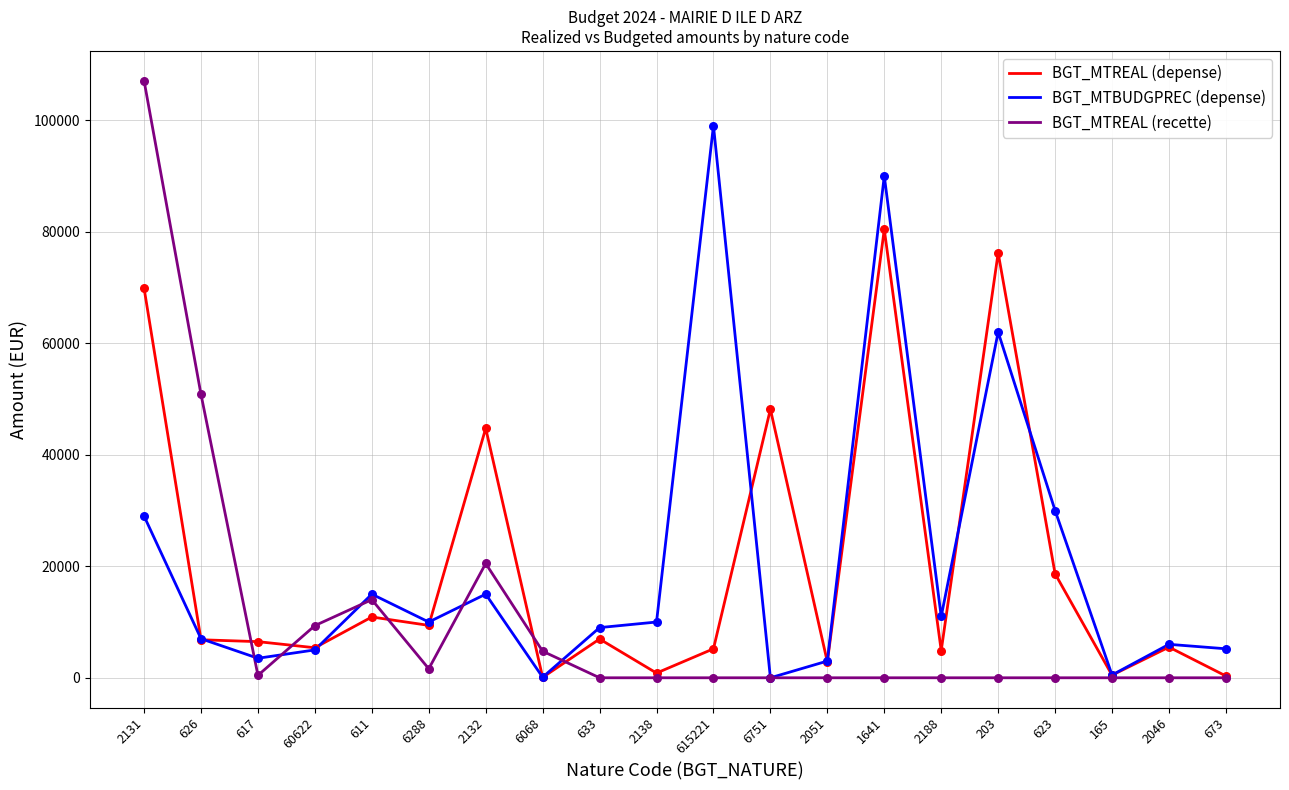

Which series has the largest range (max minus min)?

BGT_MTREAL (recette)